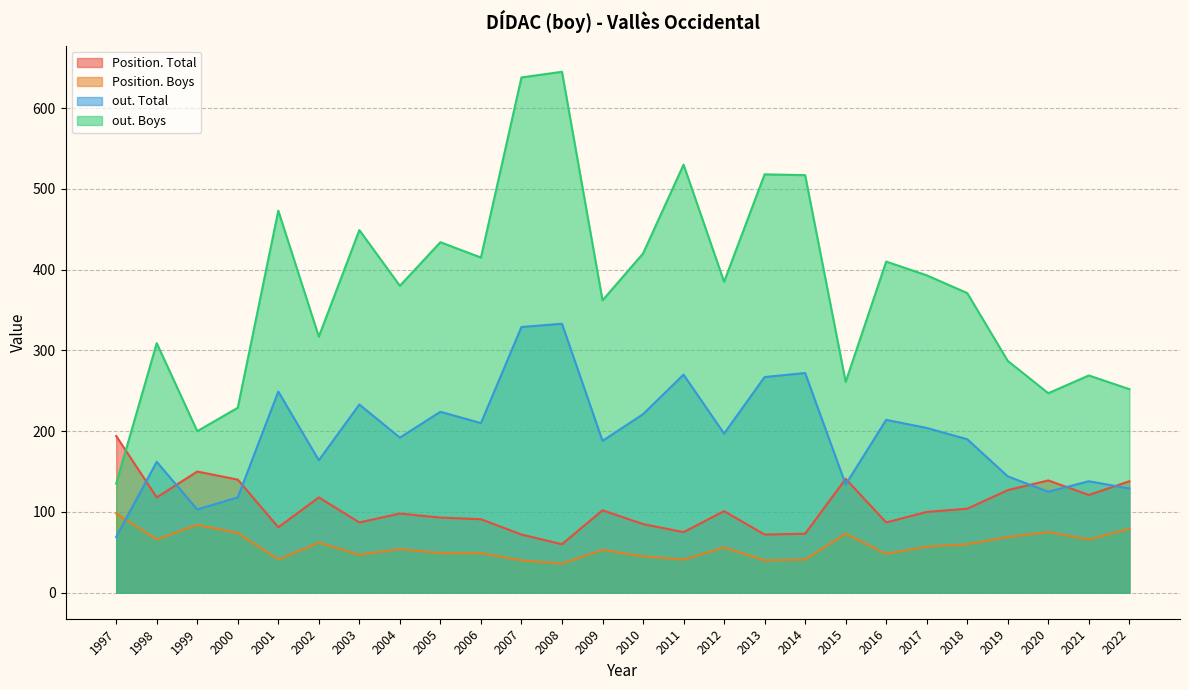

What is the average value of the Position. Boys series?

58